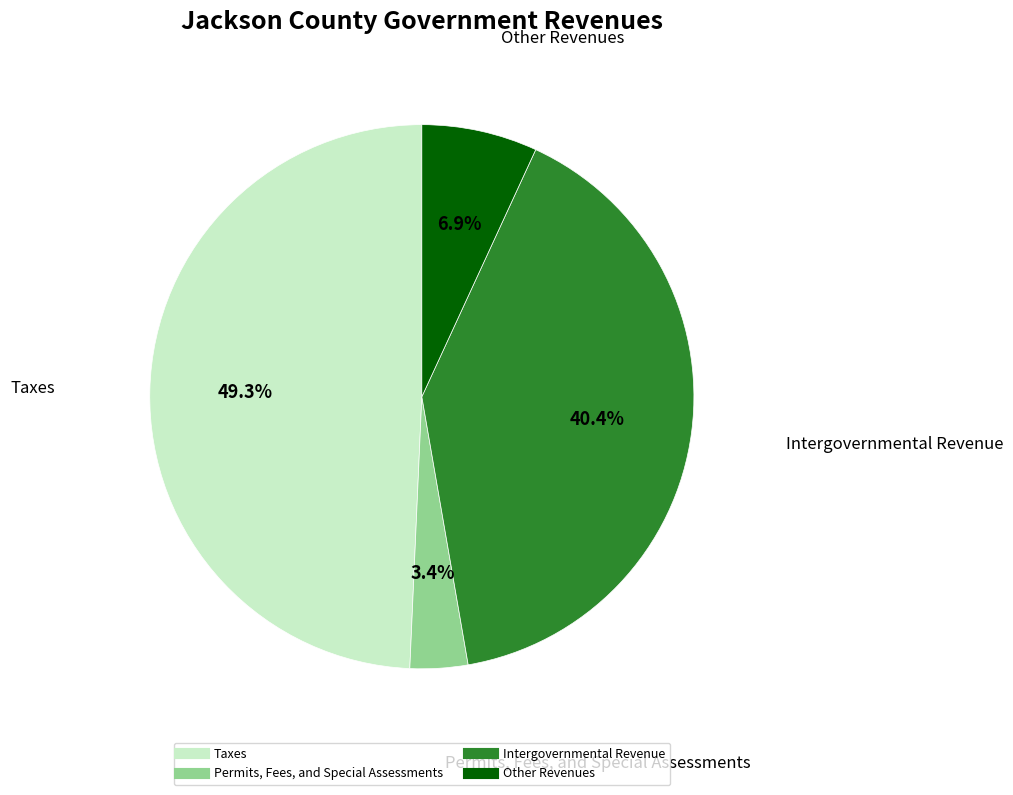

Which slice is the largest?

Taxes